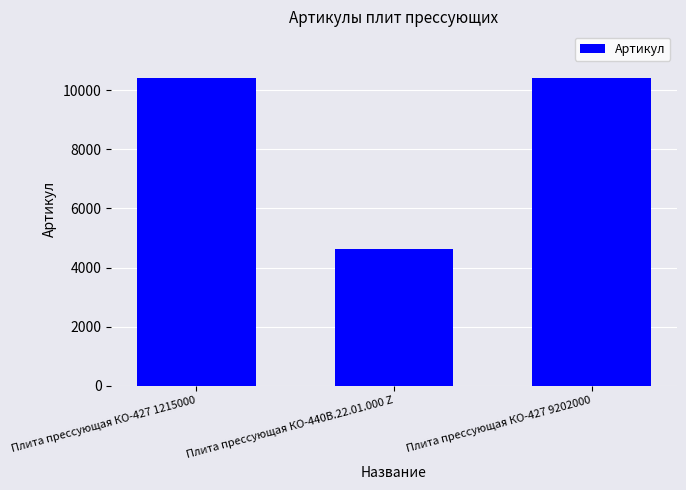

What is the label of the 3rd bar from the right?

Плита прессующая КО-427 1215000